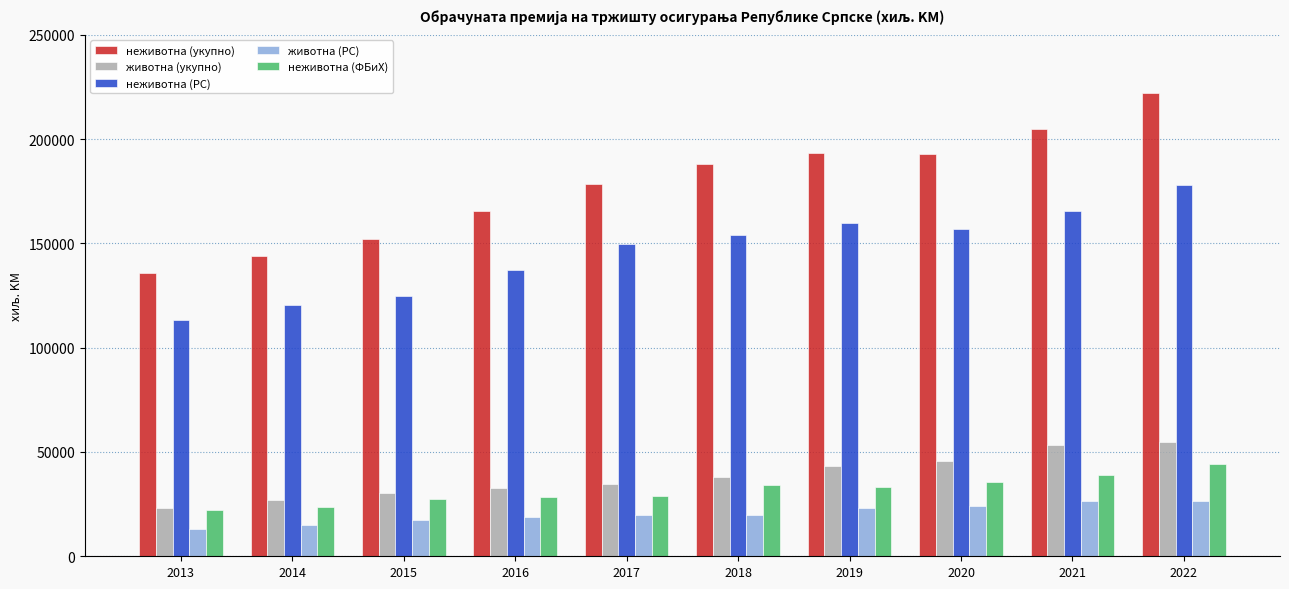

What is the difference between the second highest and second lowest values in the неживотна (РС) series?

45398